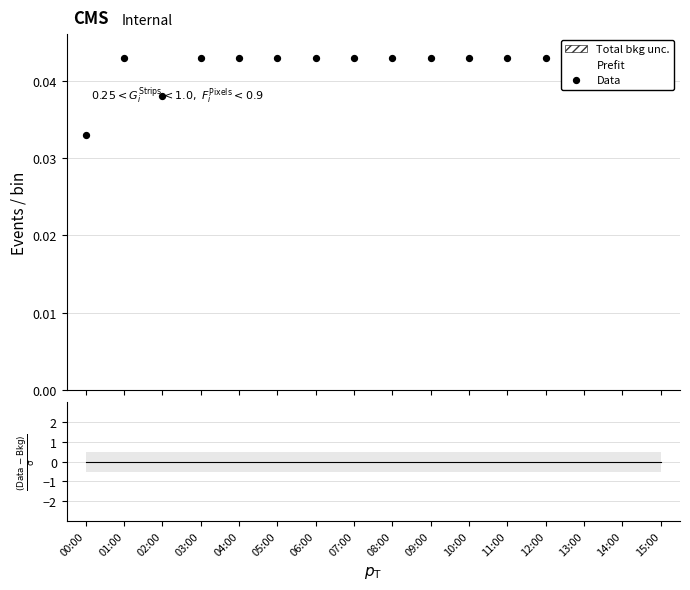

At which category is the sum across all series the highest?

01:00